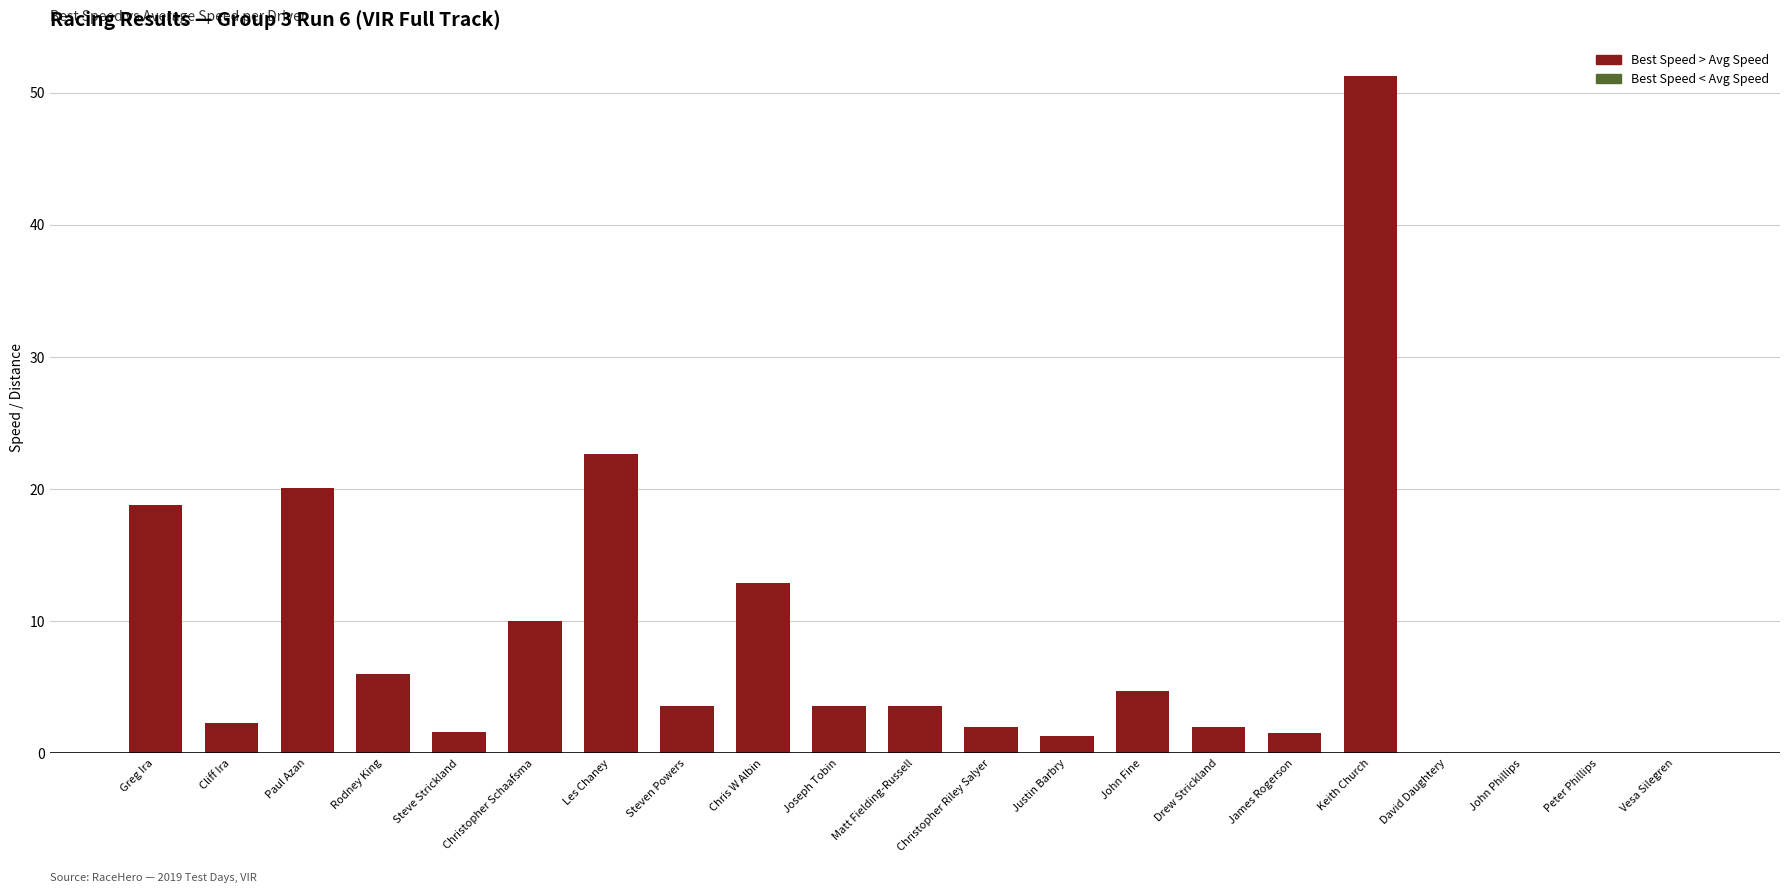

The value at John Fine is 1.6. True or false?

False